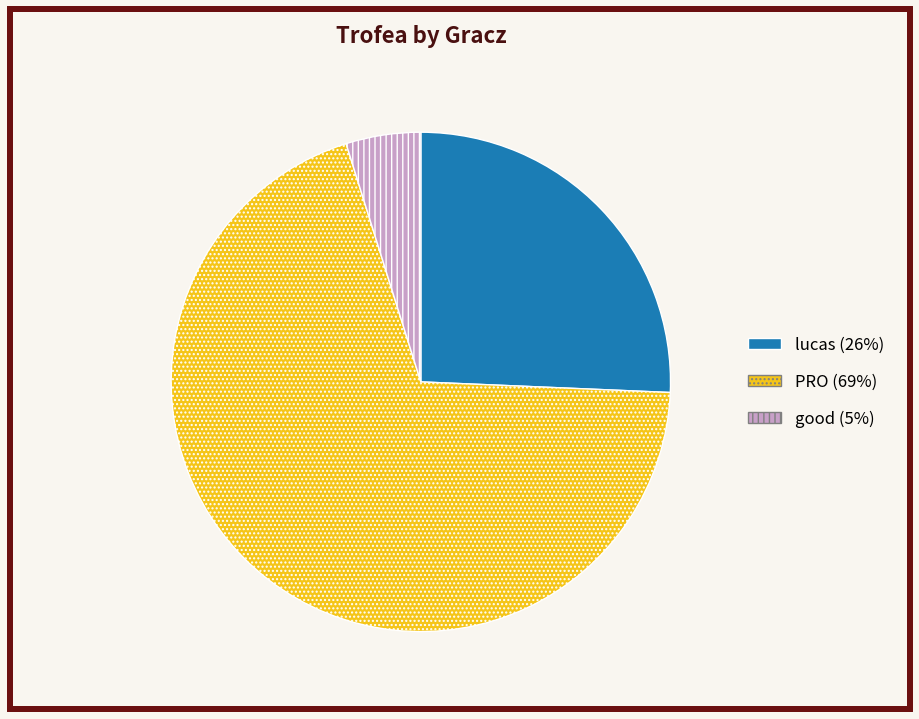

How many segments does this pie chart have?

3